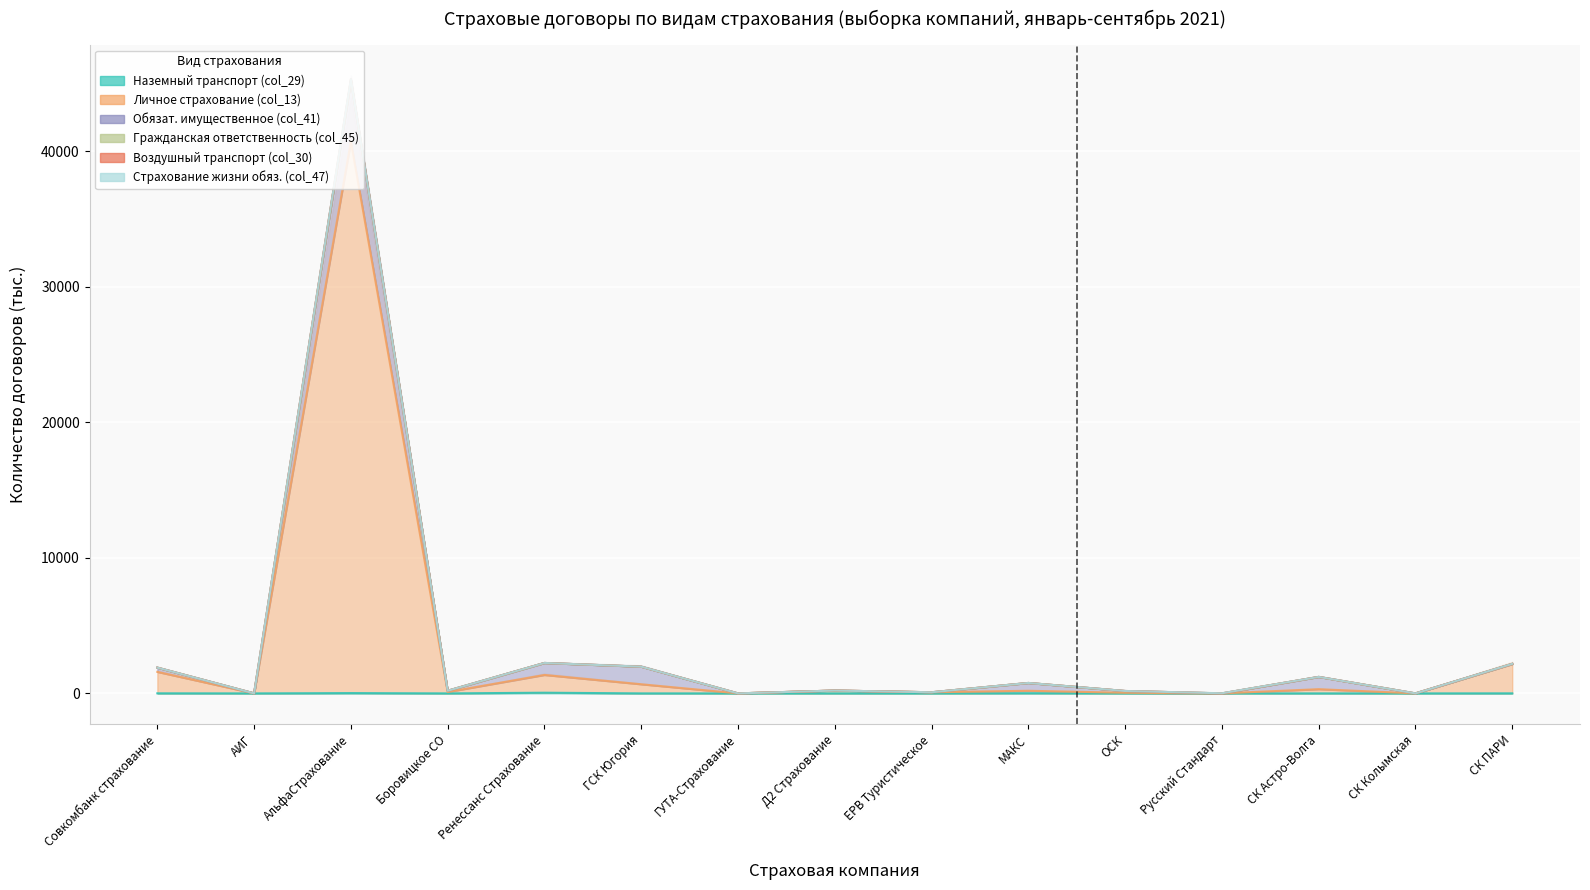

What is the spread (max minus min) of values at ГСК Югория?

1971.0